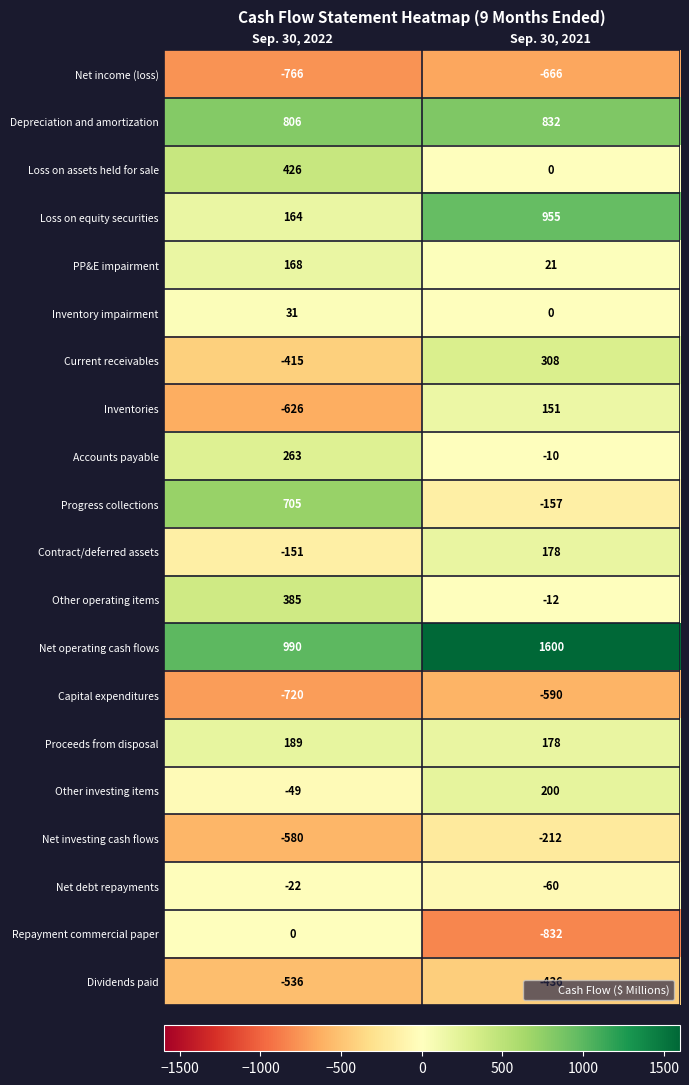

What is the average value of the Net debt repayments series?

-41